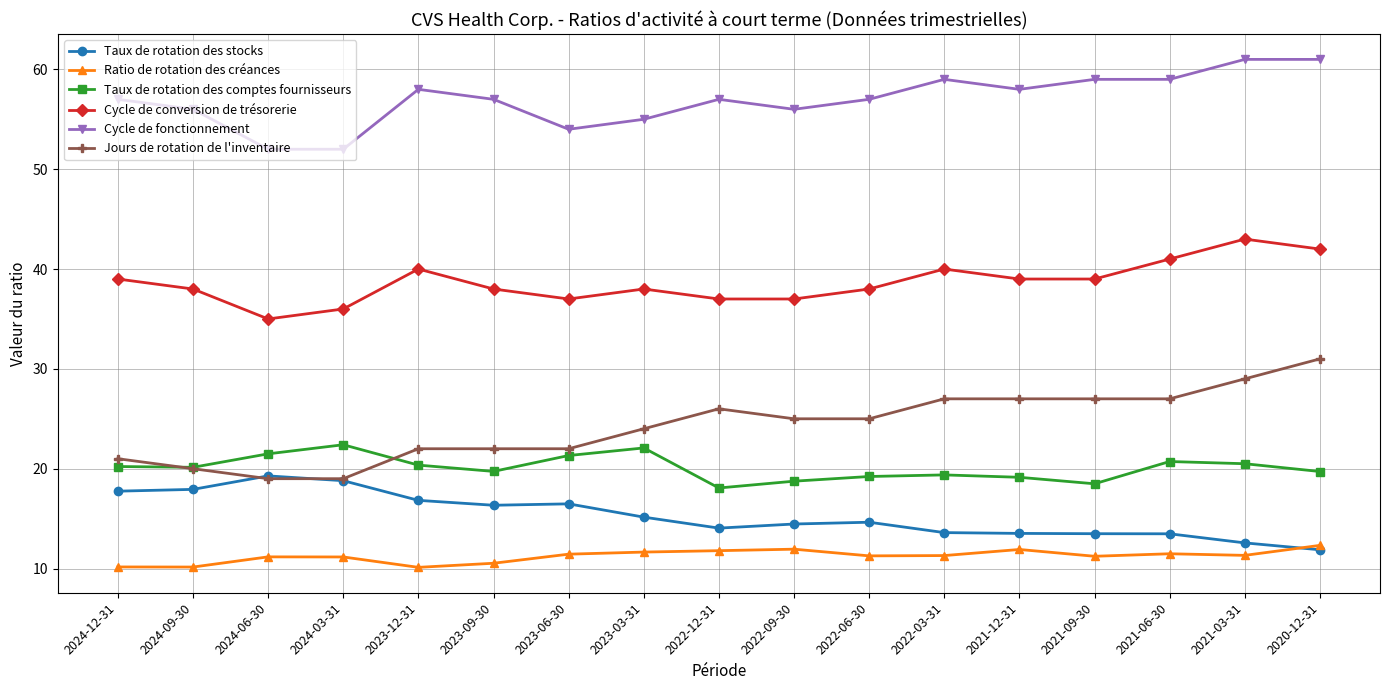

The Cycle de conversion de trésorerie series shows 25.8 at 2023-06-30. True or false?

False